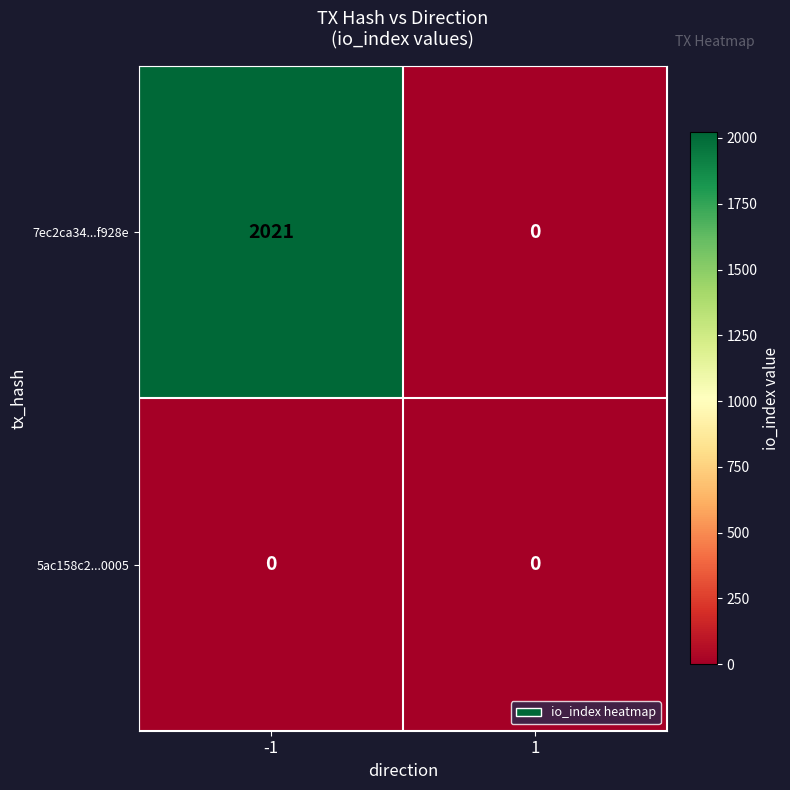

What is the difference between the highest and lowest values at -1?

2021